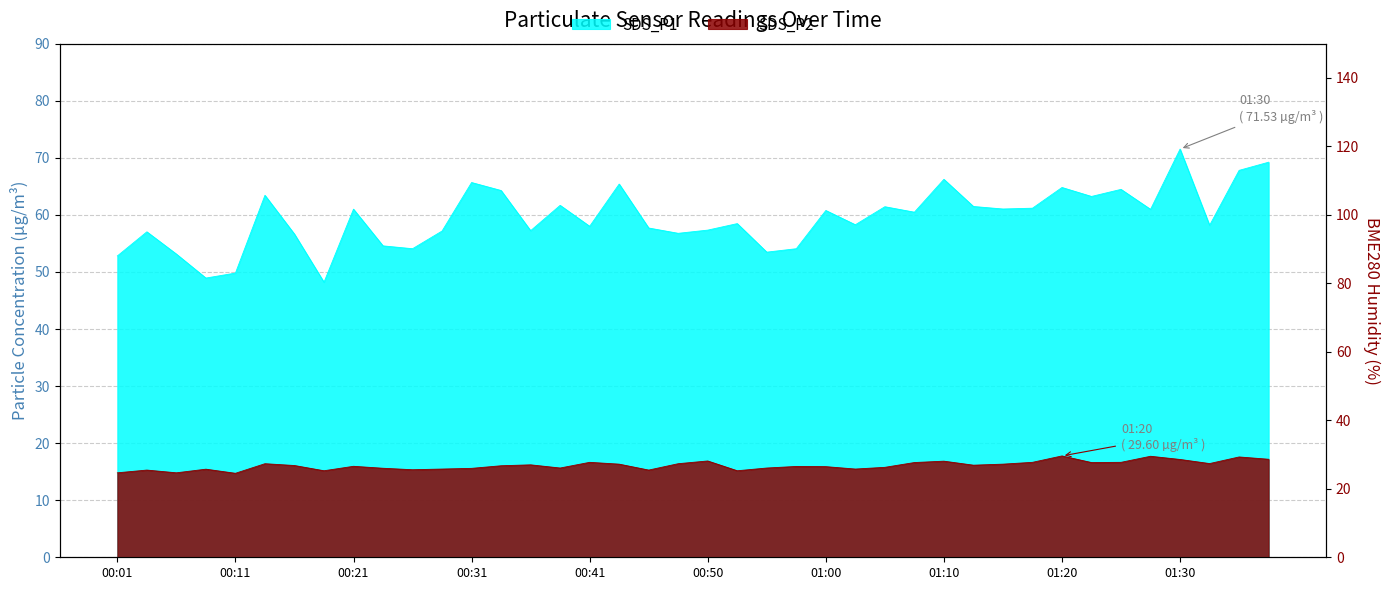

Is the value of SDS_P2 at 01:00 greater than the value of SDS_P1 at 01:25?

No